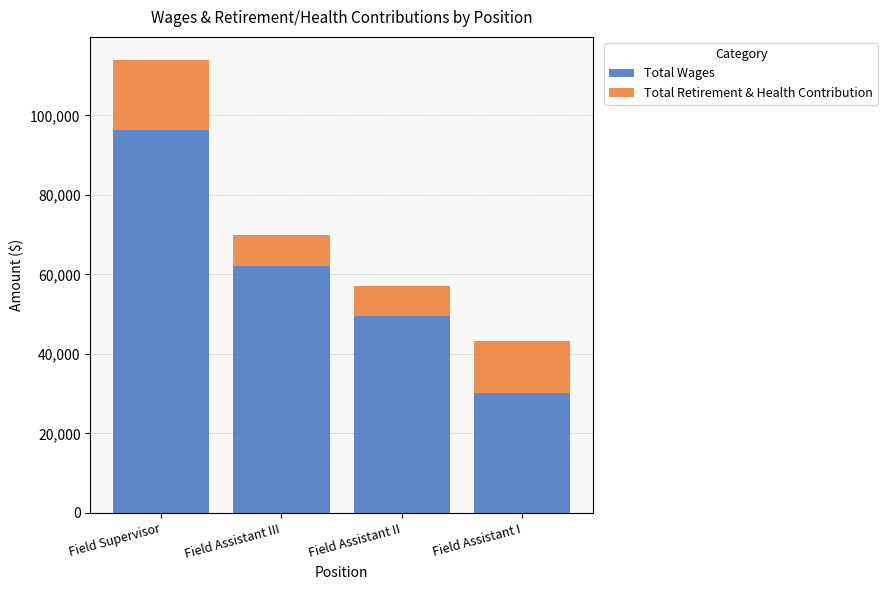

What is the difference between the Total Wages values at Field Assistant I and Field Assistant III?

32097